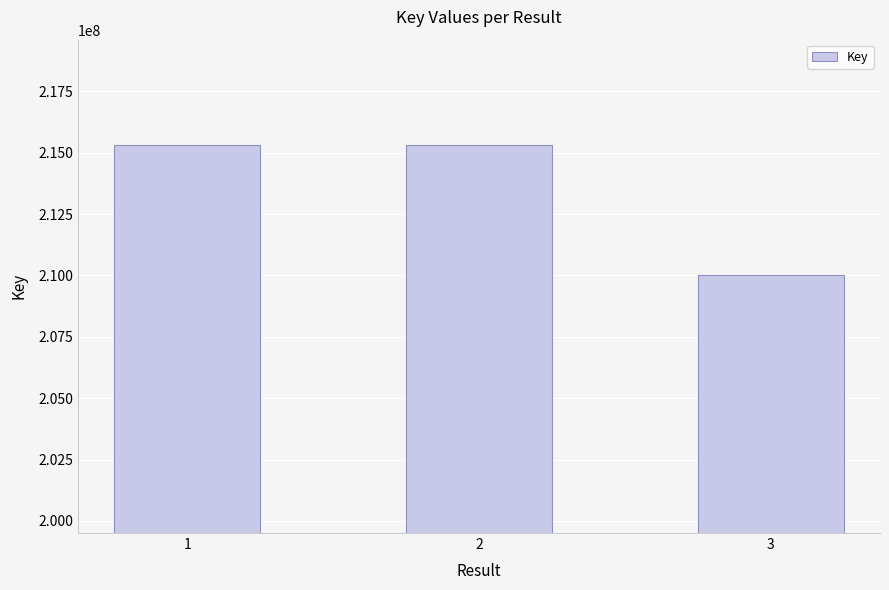

What is the ratio of the value at 2 to the value at 1?

1.0